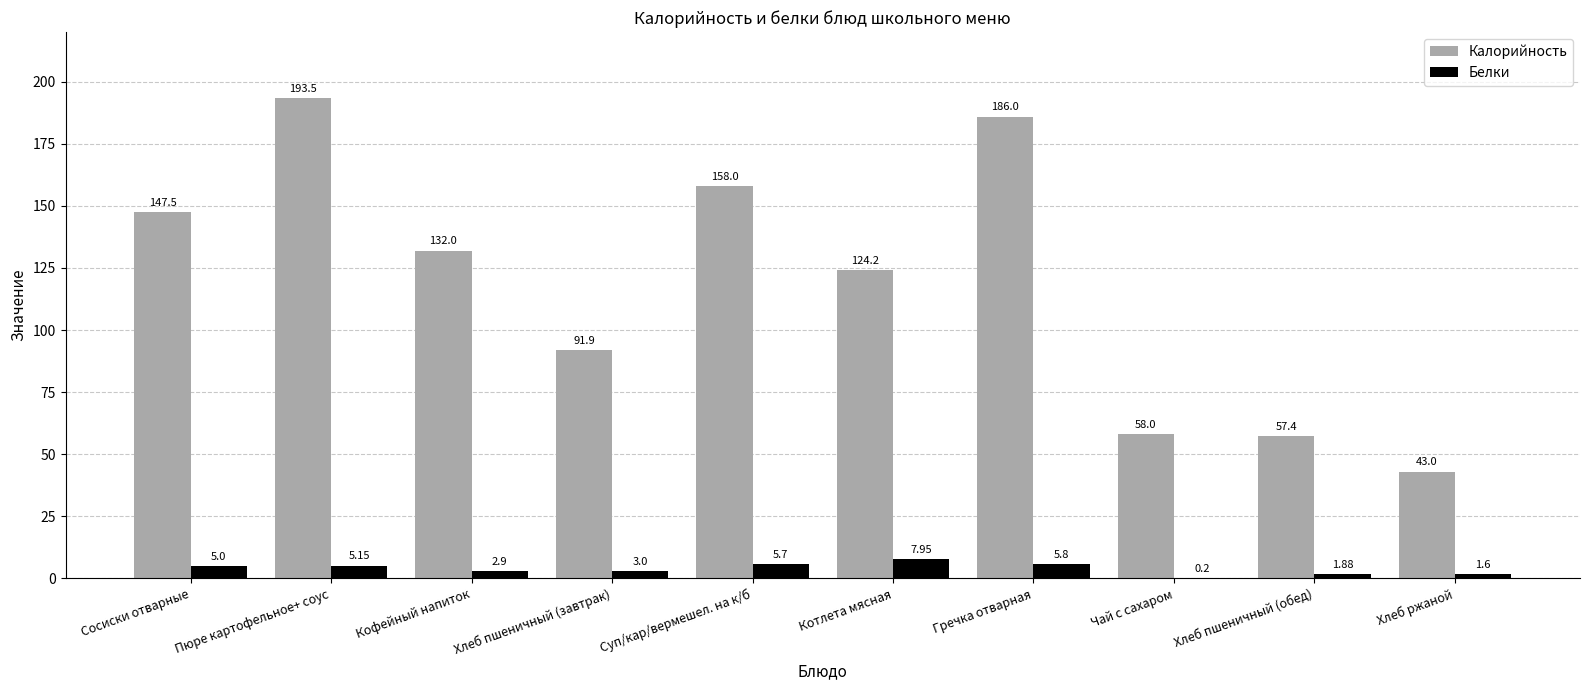

Which category has the highest value across all series?

Пюре картофельное+ соус